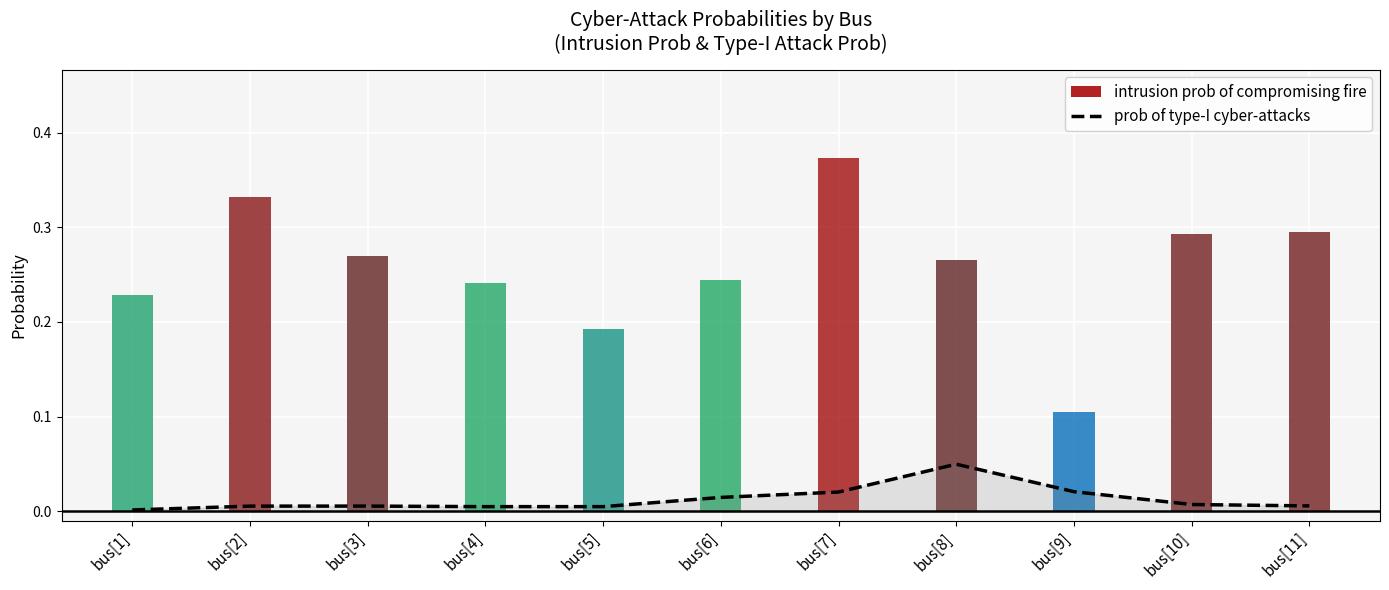

At which label is the value closest to 0?

bus[1]